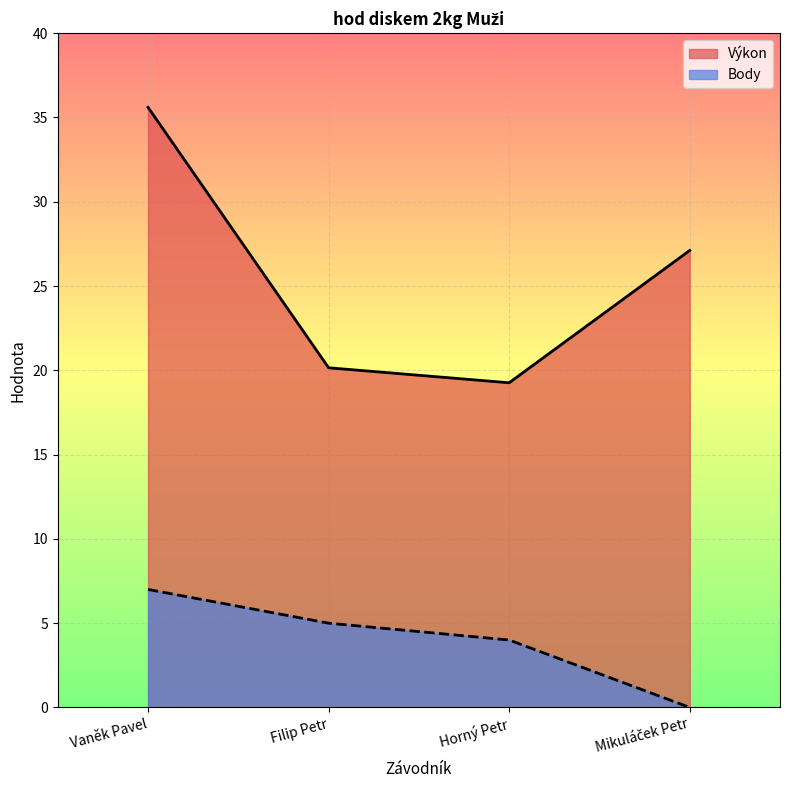

True or false: Body has more than 1 interior local peaks.

False